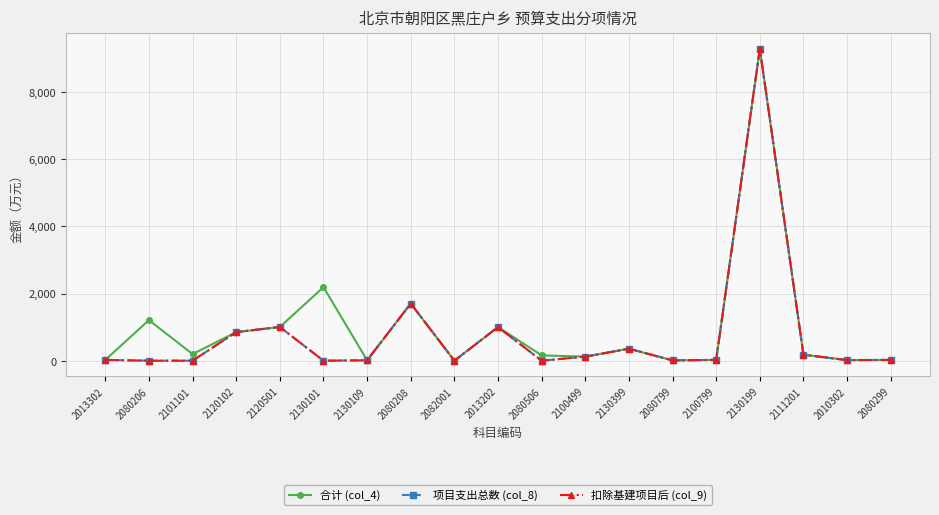

What is the highest value of the 扣除基建项目后 (col_9) series?

9284.9